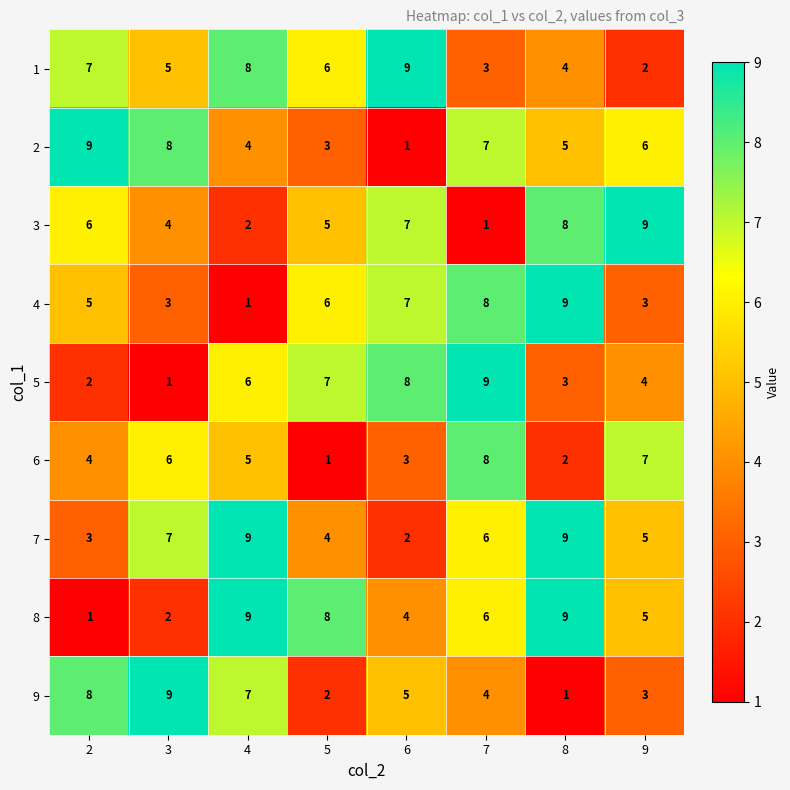

Rank the categories by 6 value from lowest to highest.

5, 8, 6, 2, 4, 3, 9, 7